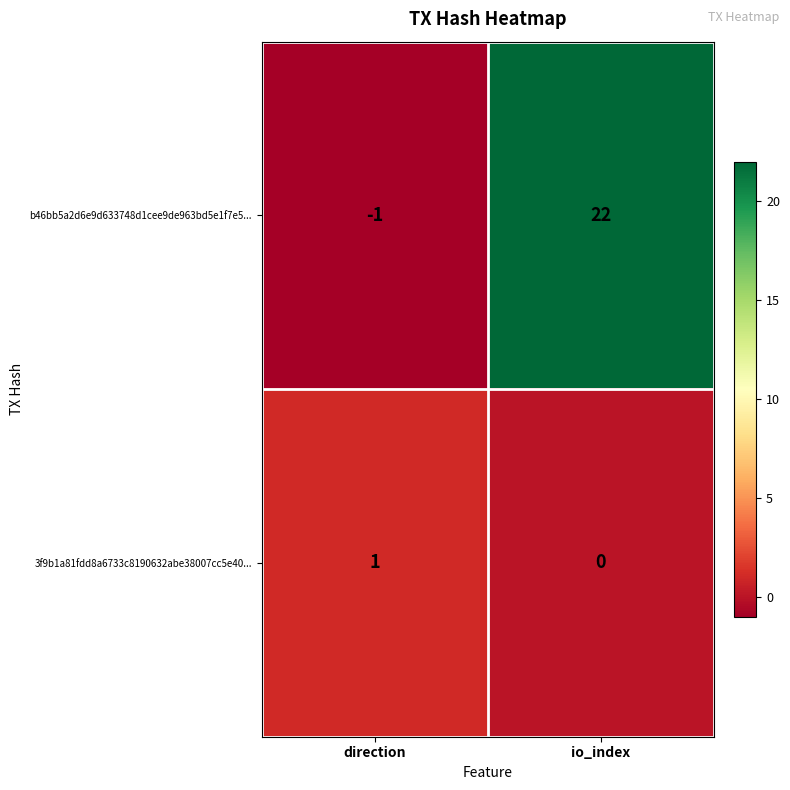

Which label corresponds to the largest value in the chart?

io_index